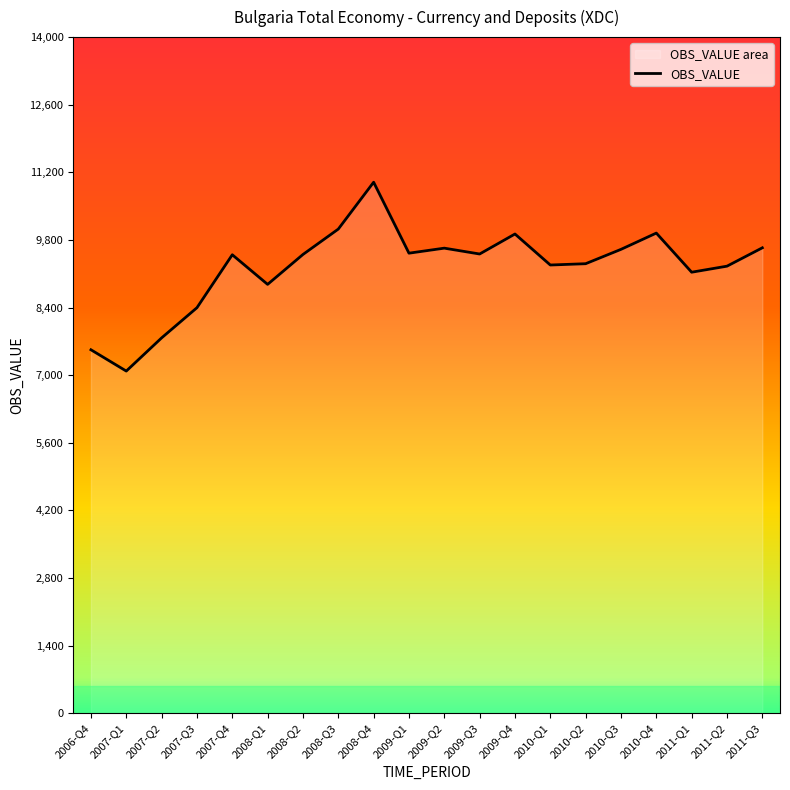

Reading right to left, list all the values displayed in this chart.

9637	9257	9132	9942	9605	9308	9281	9923	9509	9630	9526	10995	10025	9499	8880	9493	8397	7772	7085	7526